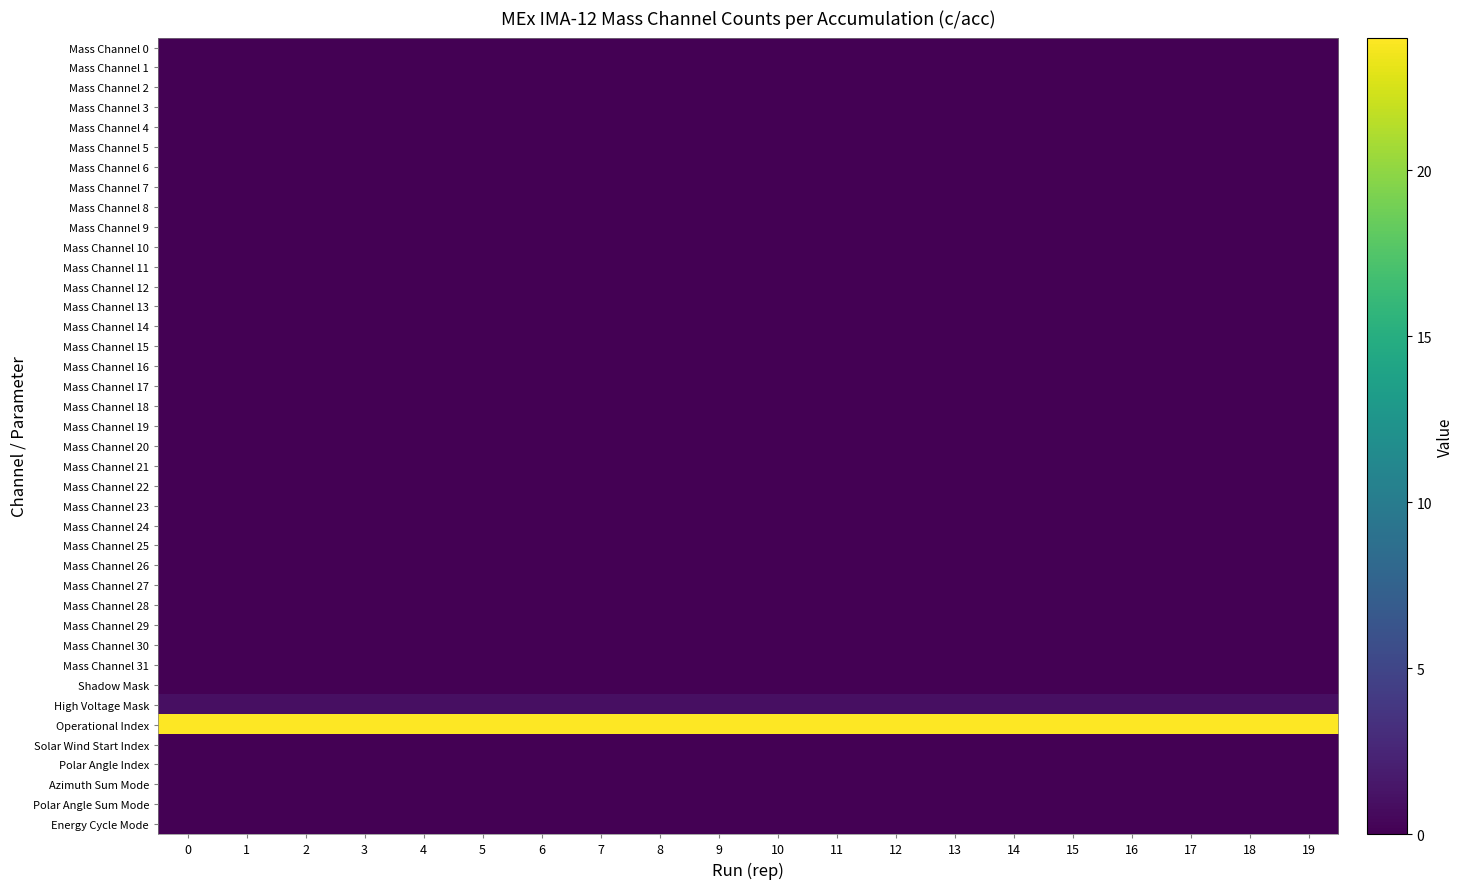

What is the spread (max minus min) of values at 15?

24